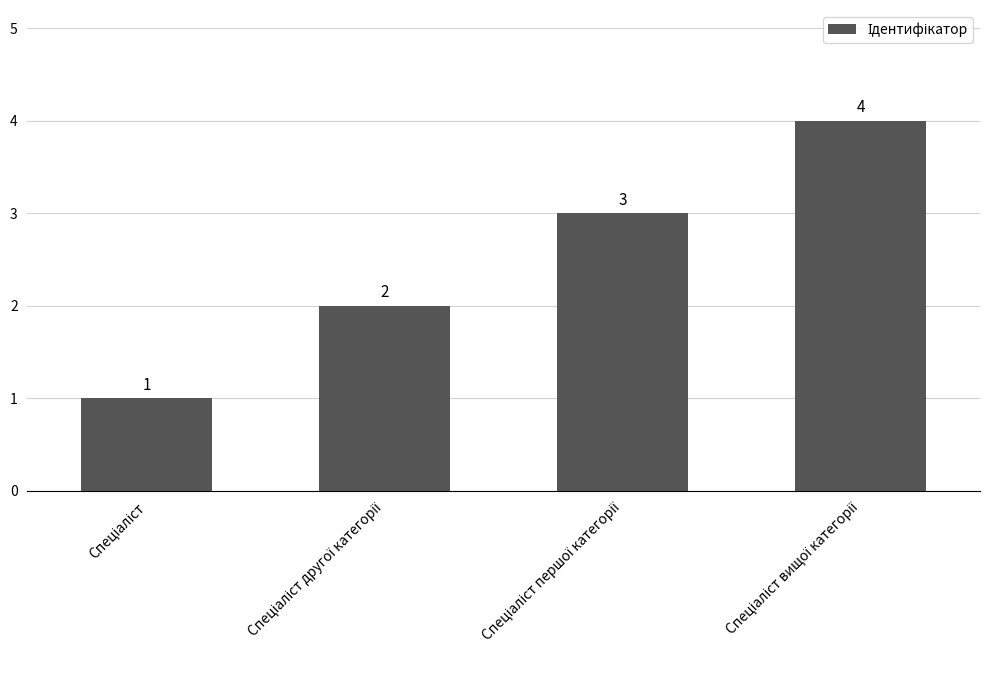

How many bars are there in total?

4